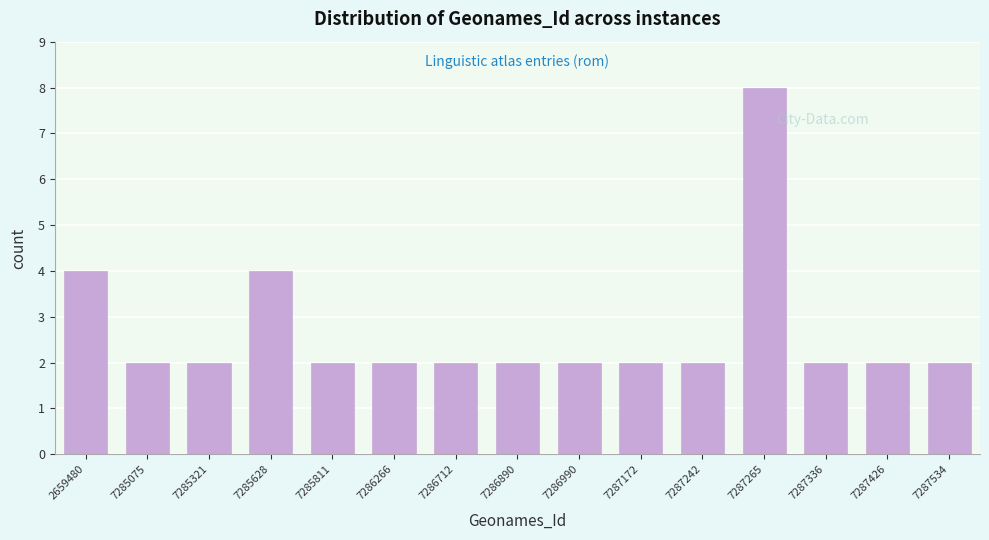

Reading left to right, list all the values displayed in this chart.

4	2	2	4	2	2	2	2	2	2	2	8	2	2	2